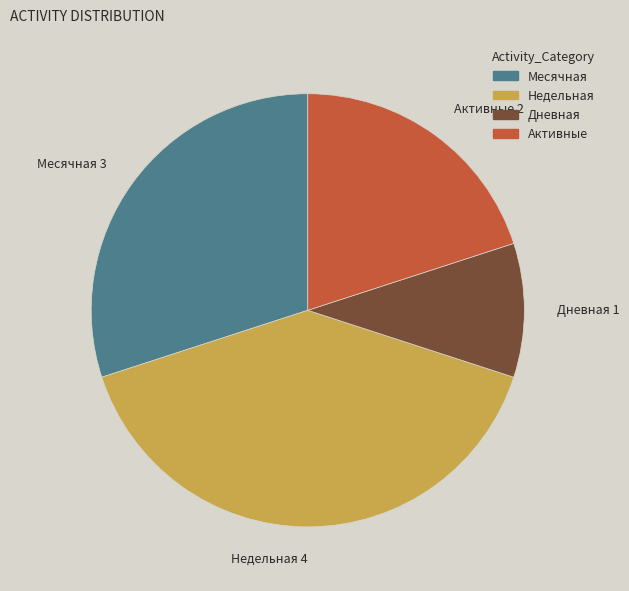

How many slices are in this pie chart?

4